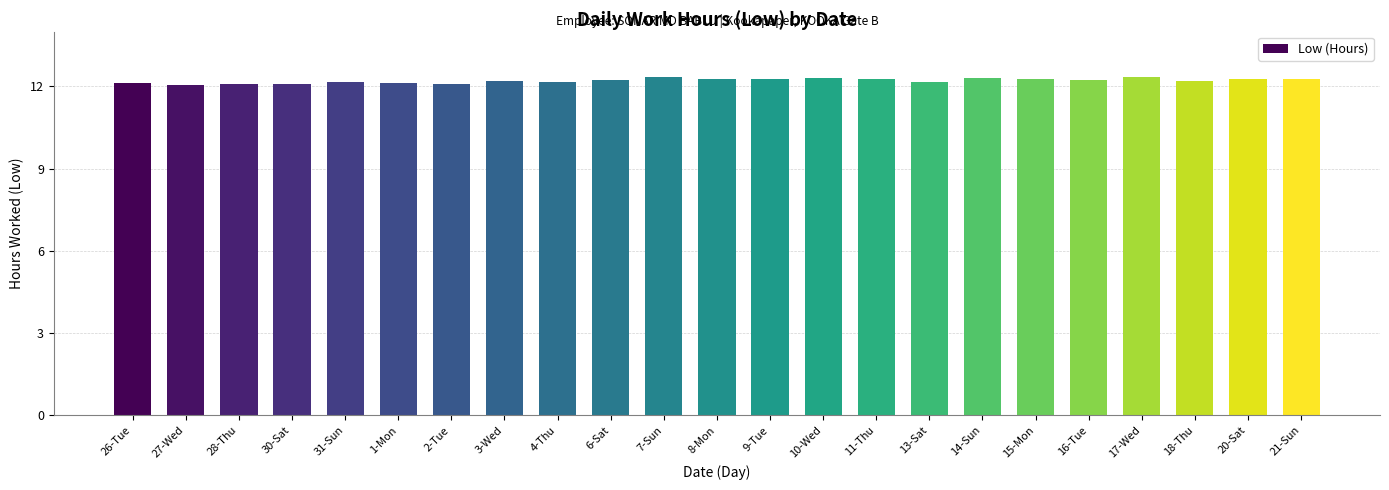

What is the average value?

12.2